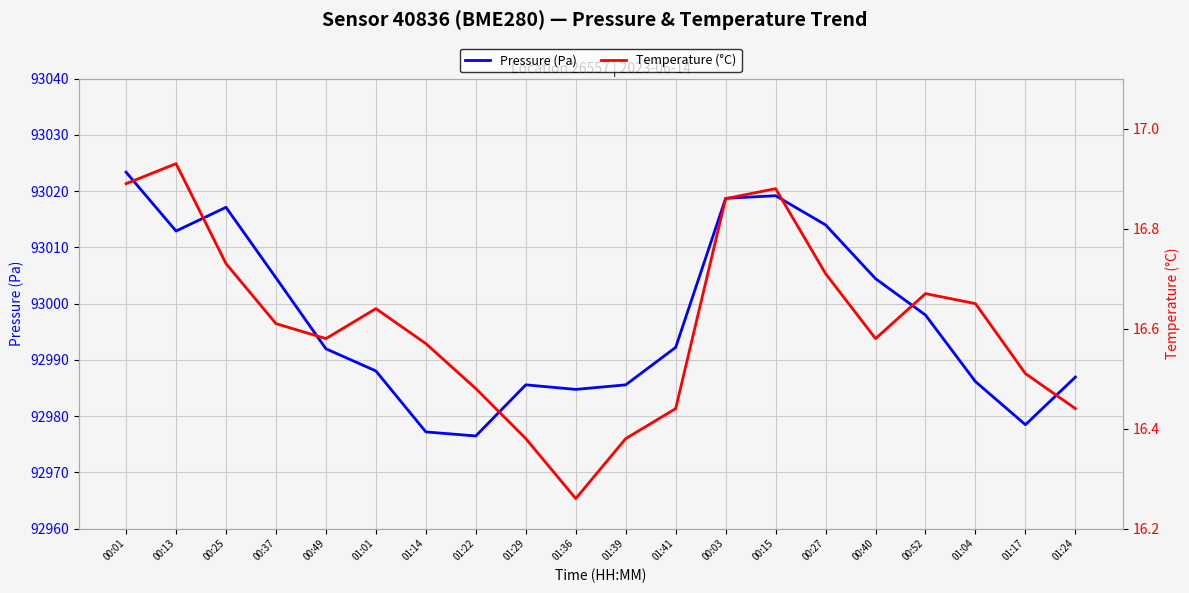

What position from the right is 01:22?

13